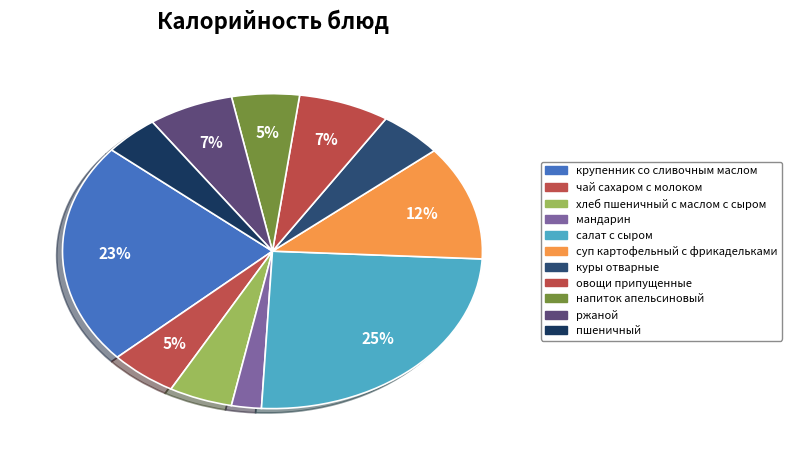

What portion of the pie excludes крупенник со сливочным маслом?

77.1%